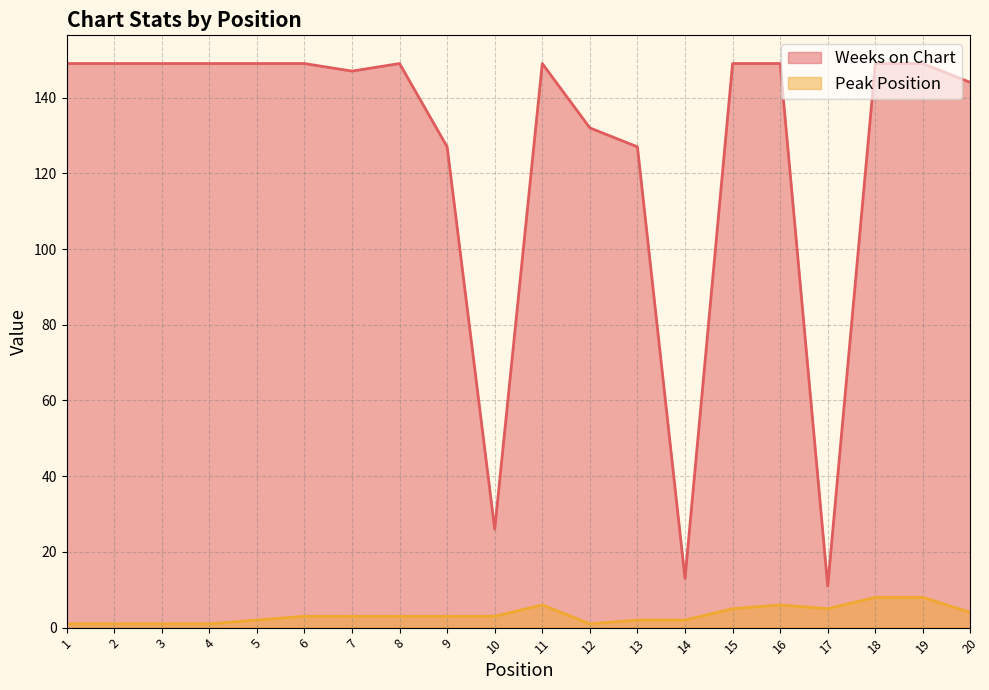

What is the difference between the maximum and second lowest values in the Weeks on Chart series?

136